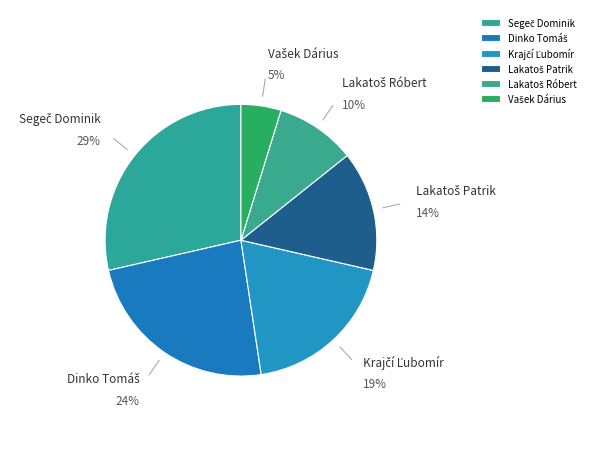

To the nearest percent, what is the average slice percentage?

17%